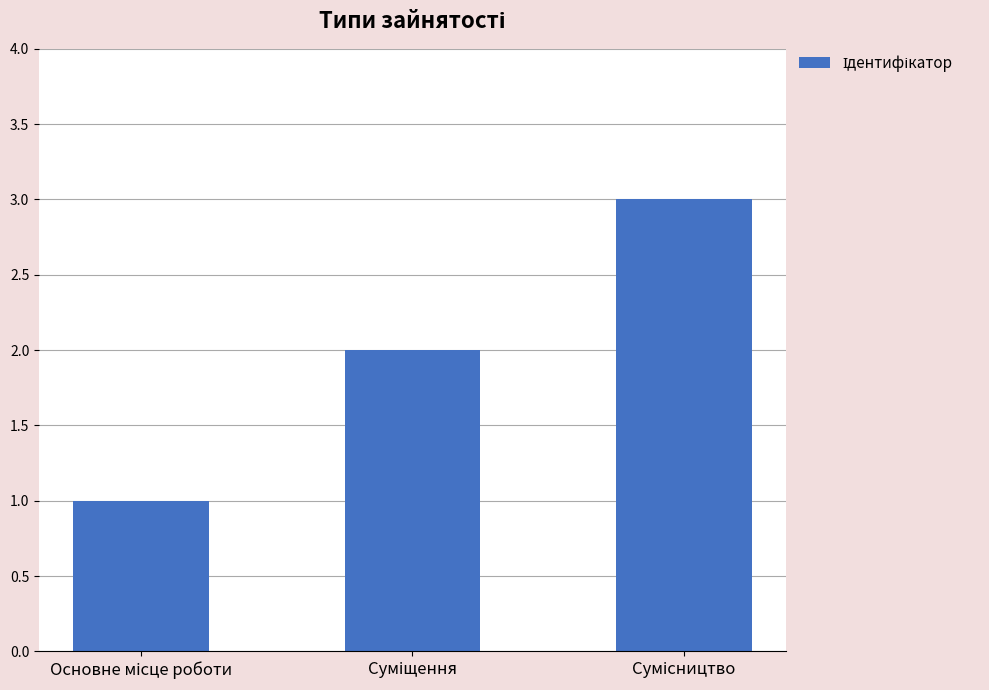

What is the greatest value displayed?

3